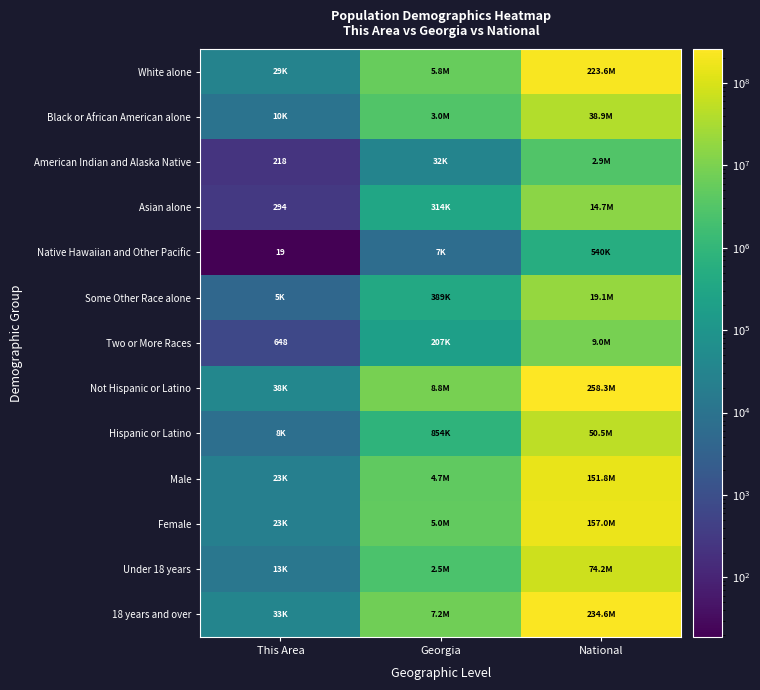

The Asian alone series shows 294 at This Area. True or false?

True